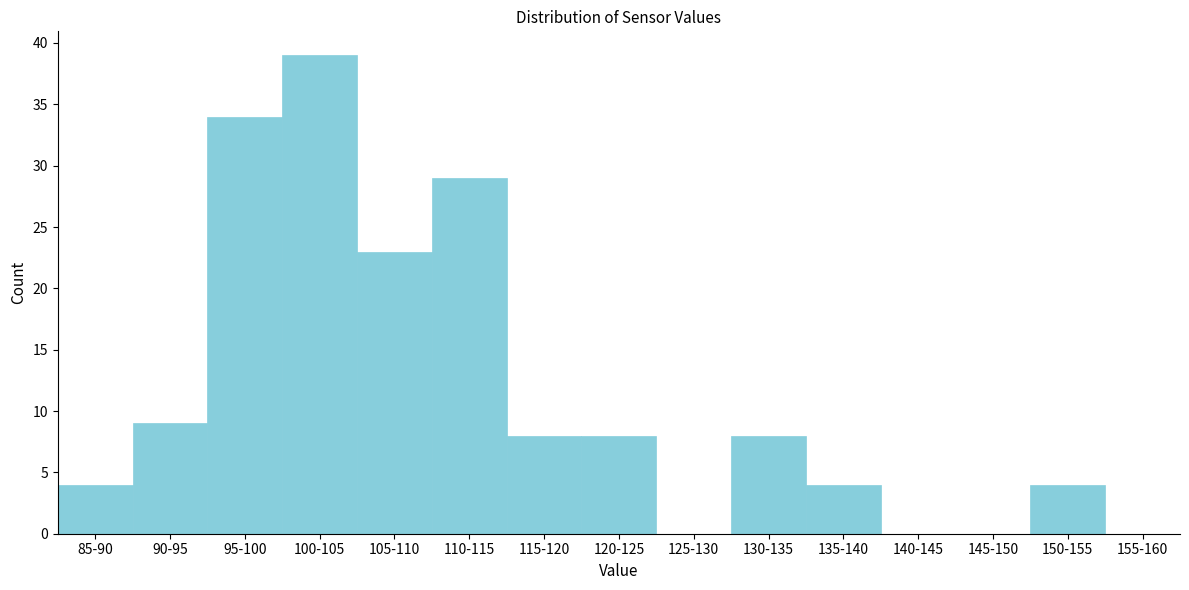

Reading right to left, what are all the values shown in this chart?

155-160=0	150-155=4	145-150=0	140-145=0	135-140=4	130-135=8	125-130=0	120-125=8	115-120=8	110-115=29	105-110=23	100-105=39	95-100=34	90-95=9	85-90=4